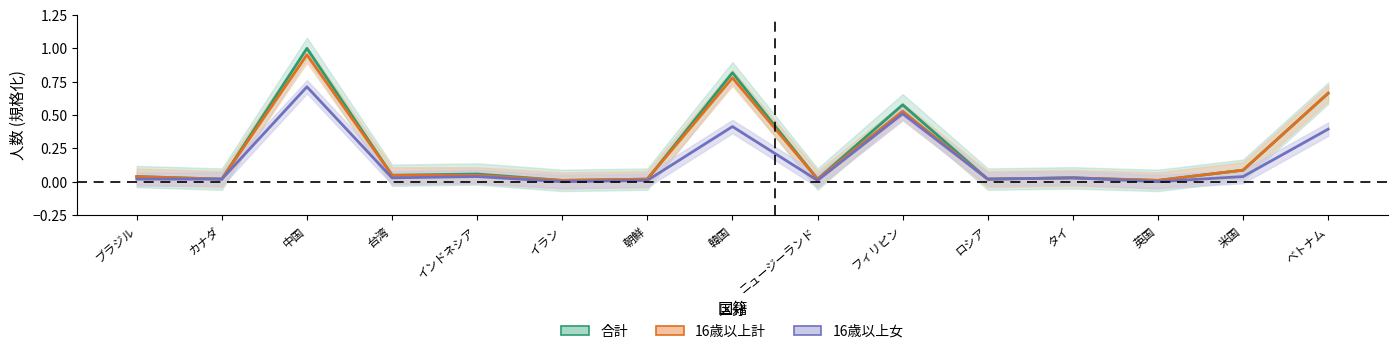

Count the number of categories in the chart.

15